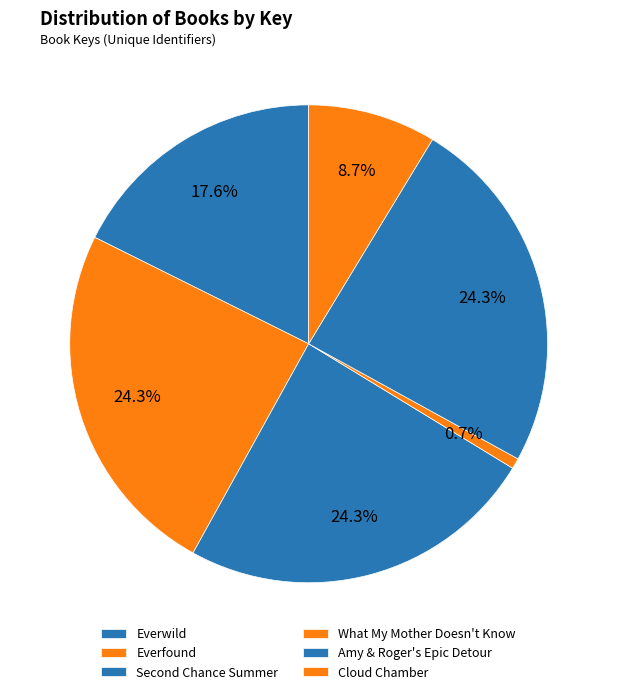

True or false: Everfound accounts for 24% of the total.

True